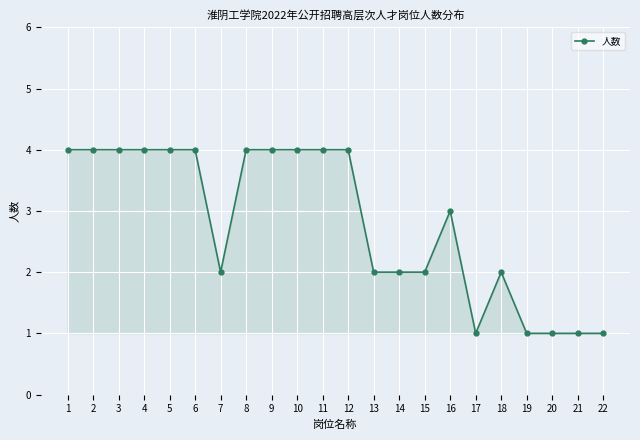

True or false: the data has more than 0 interior local peaks.

True